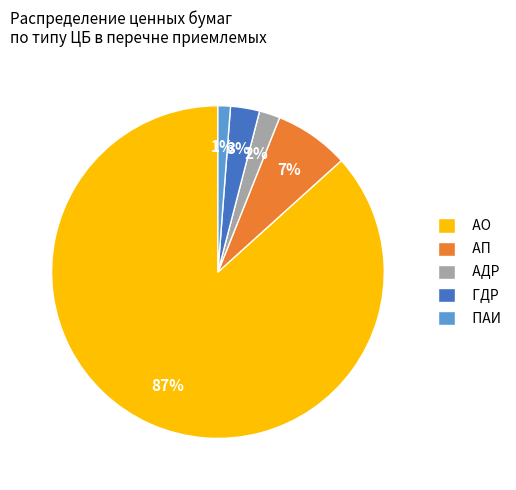

Which has a higher value, АО or АП?

АО